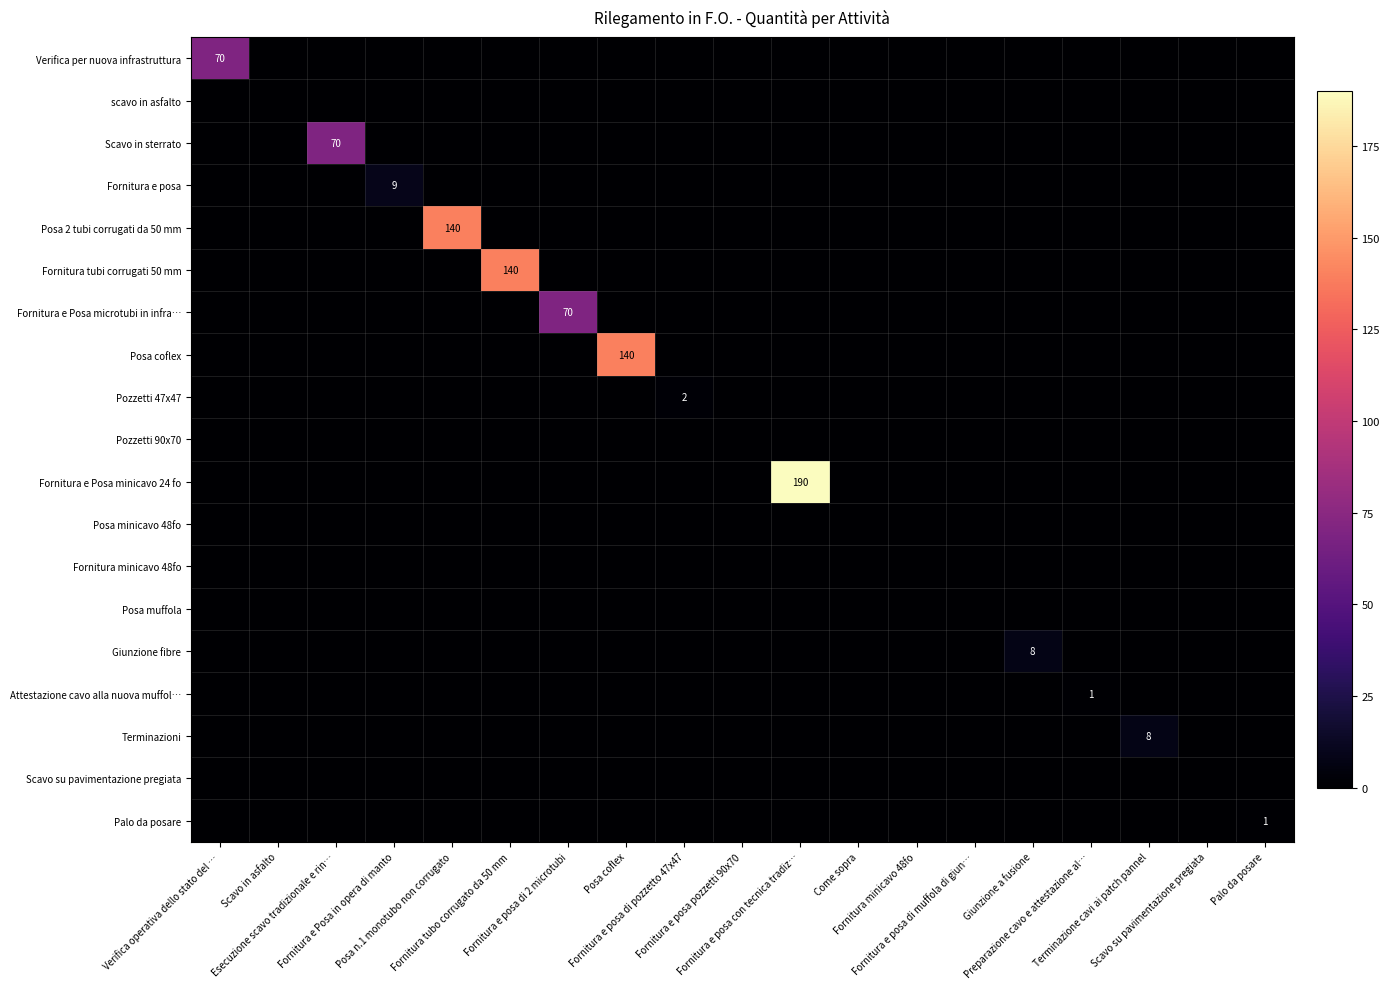

The Attestazione cavo alla nuova muffol… series shows 0 at Fornitura minicavo 48fo. True or false?

True